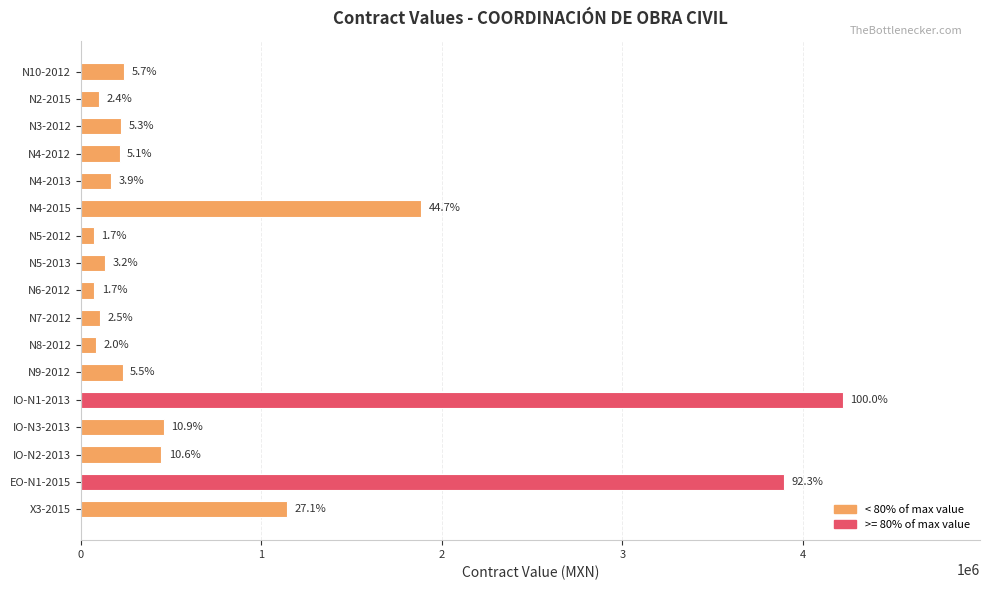

Are the bars horizontal?

Yes